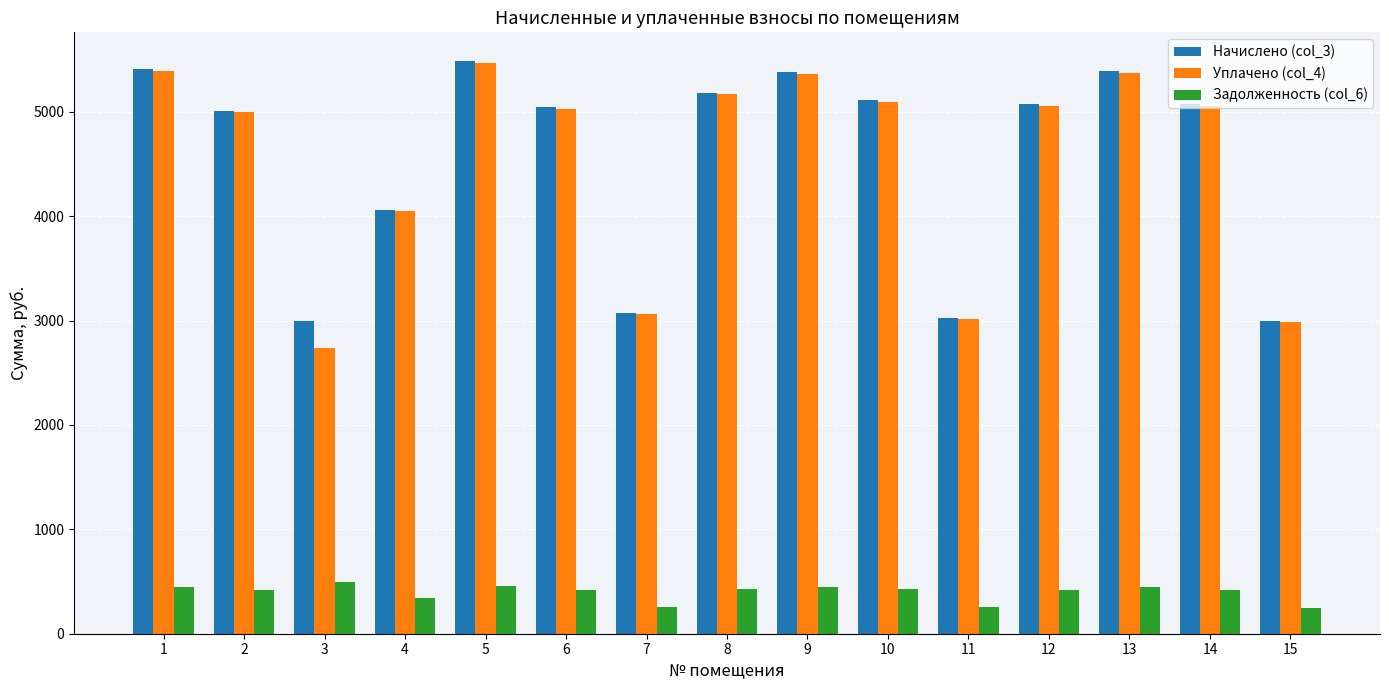

The Уплачено (col_4) series shows 5389.9 at 1. True or false?

True